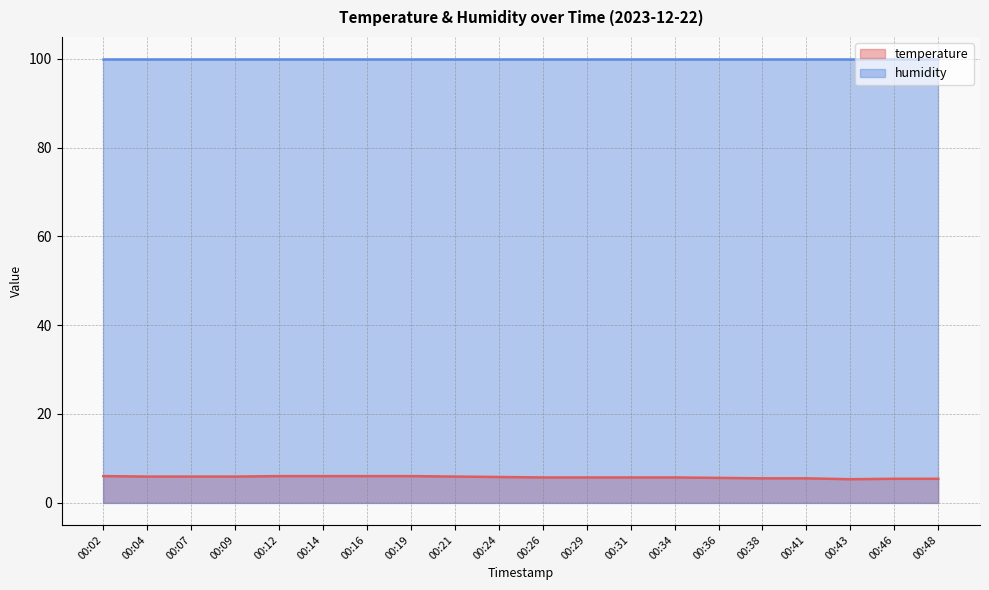

List the labels in order of value, smallest first.

00:43, 00:46, 00:48, 00:38, 00:41, 00:36, 00:26, 00:29, 00:31, 00:34, 00:24, 00:04, 00:07, 00:09, 00:21, 00:02, 00:12, 00:14, 00:16, 00:19